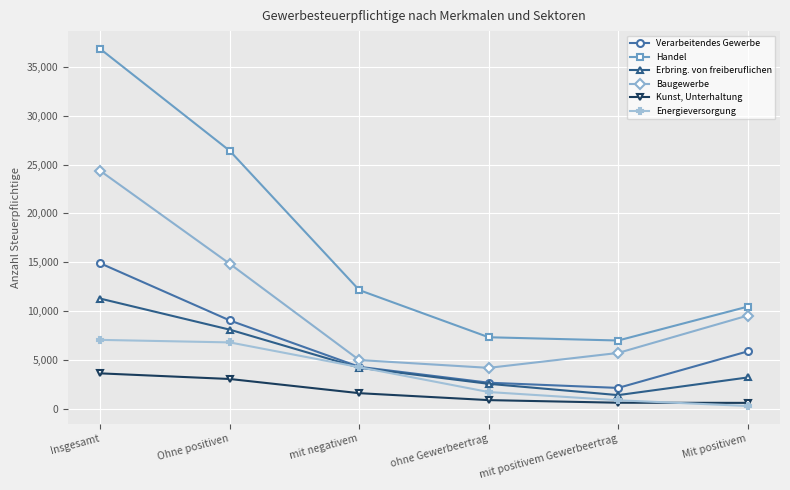

True or false: Baugewerbe and Handel intersect in this chart.

False